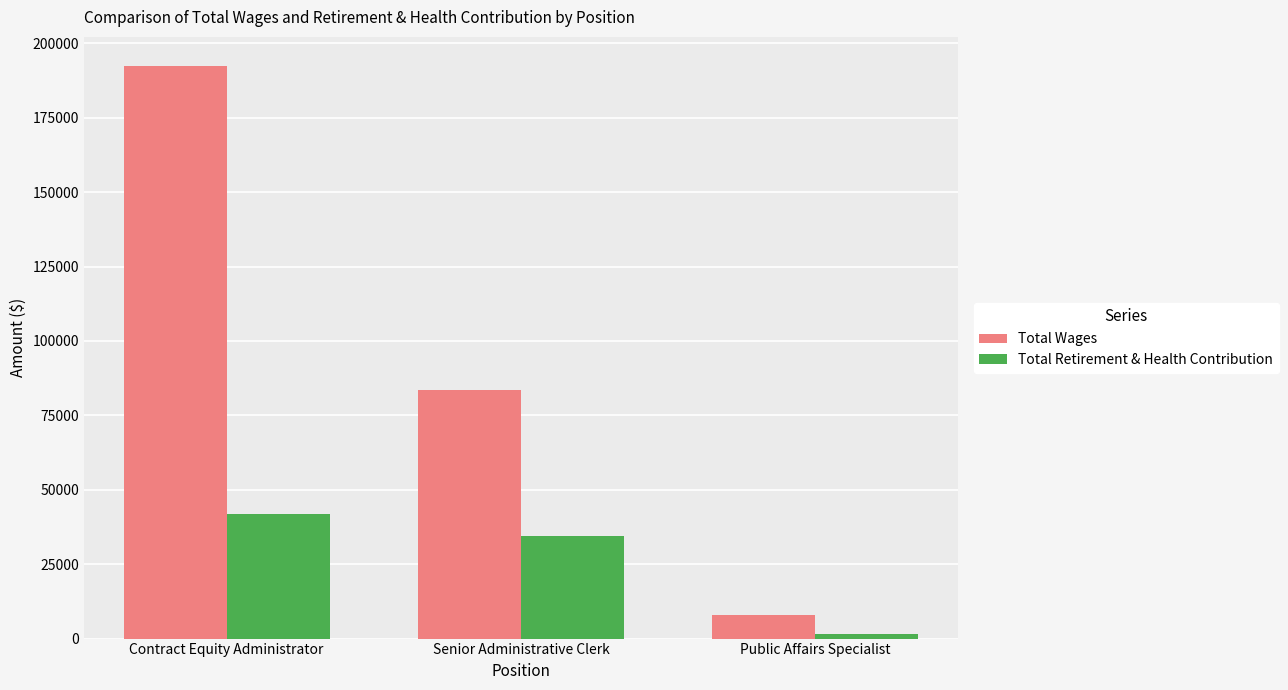

What are all the series names shown in the legend?

Total Wages, Total Retirement & Health Contribution